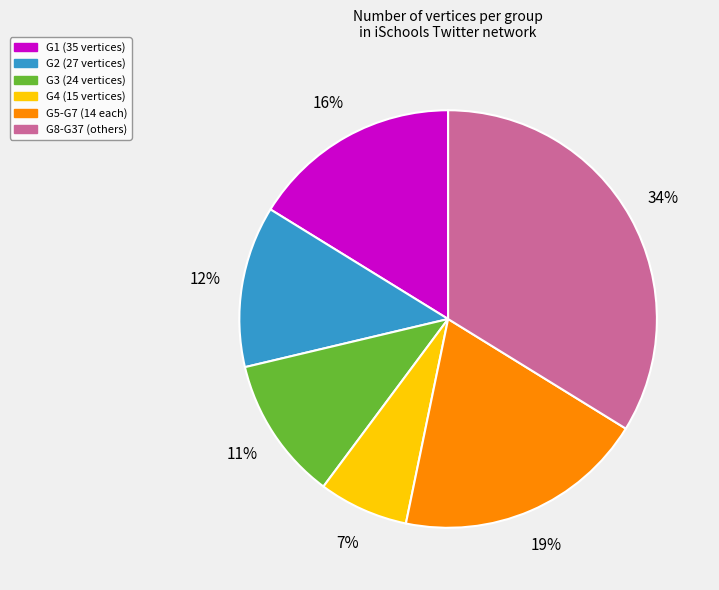

To the nearest percent, what is the difference between the largest and smallest slice percentages?

27%